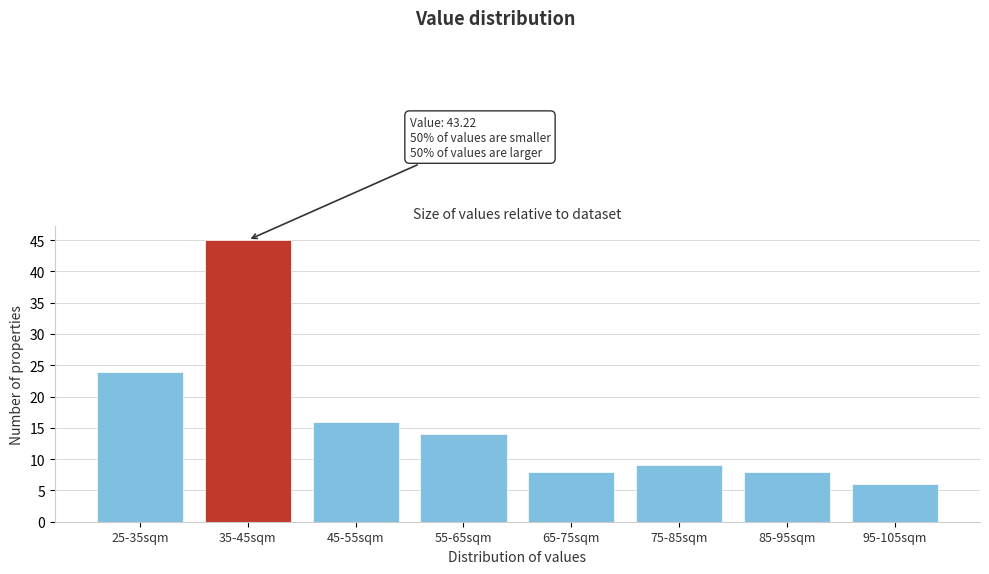

Reading right to left, extract all data points from this chart.

6	8	9	8	14	16	45	24